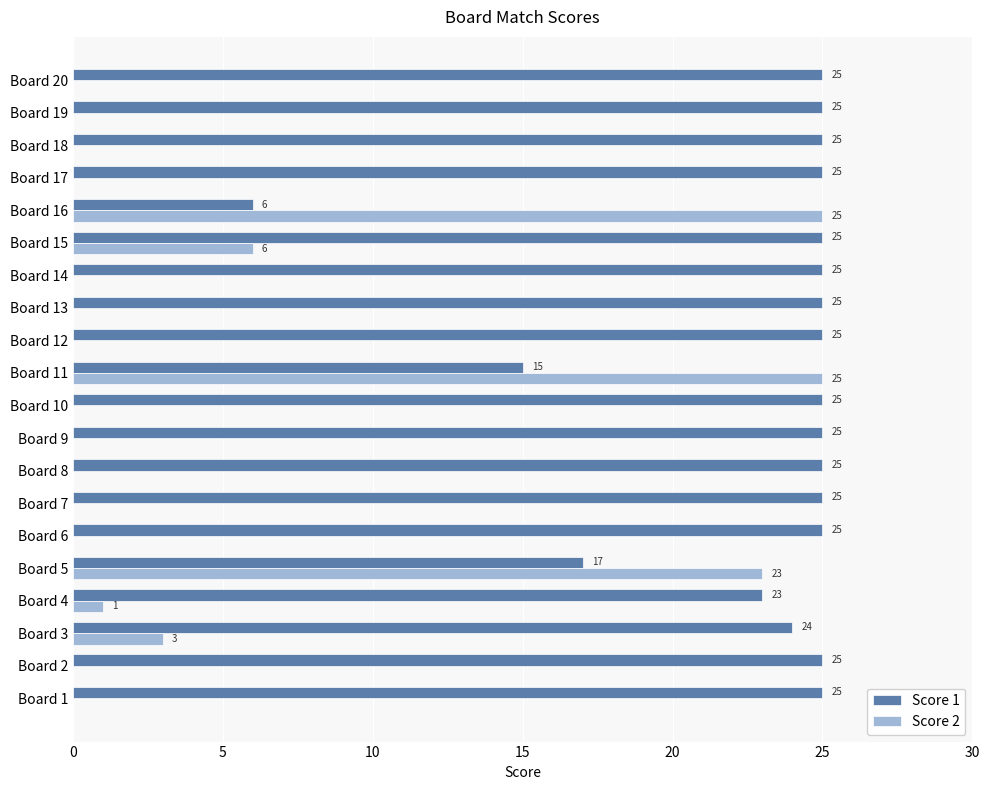

What is the maximum value shown in the chart?

25